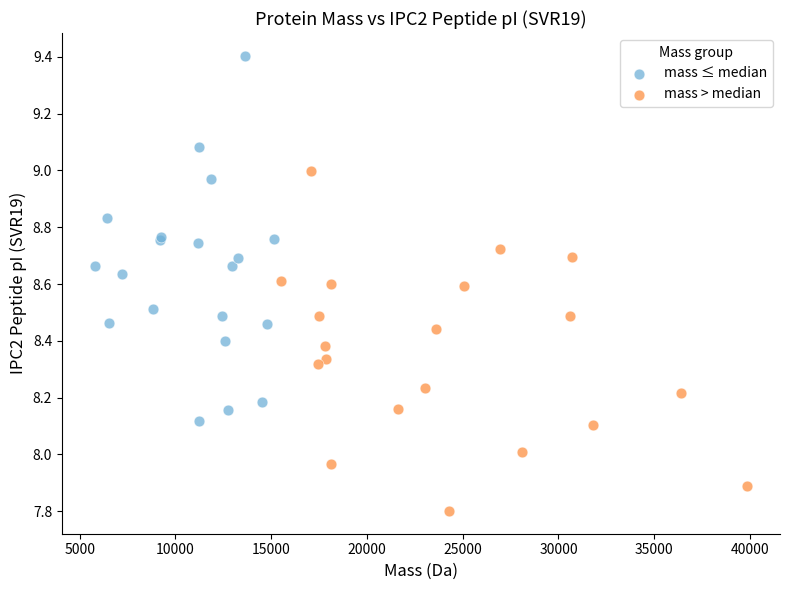

Which series contains the lowest Y value?

mass > median